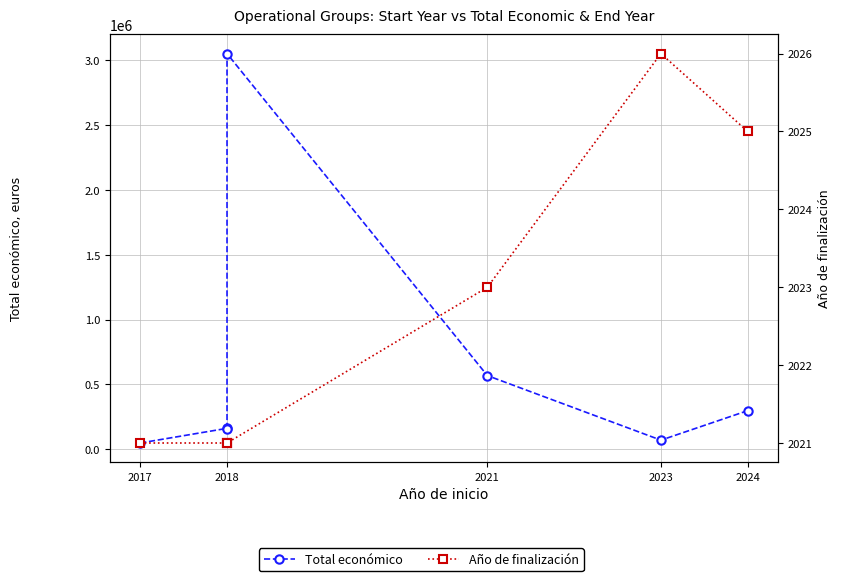

True or false: Total económico and Año de finalización cross at least once.

False